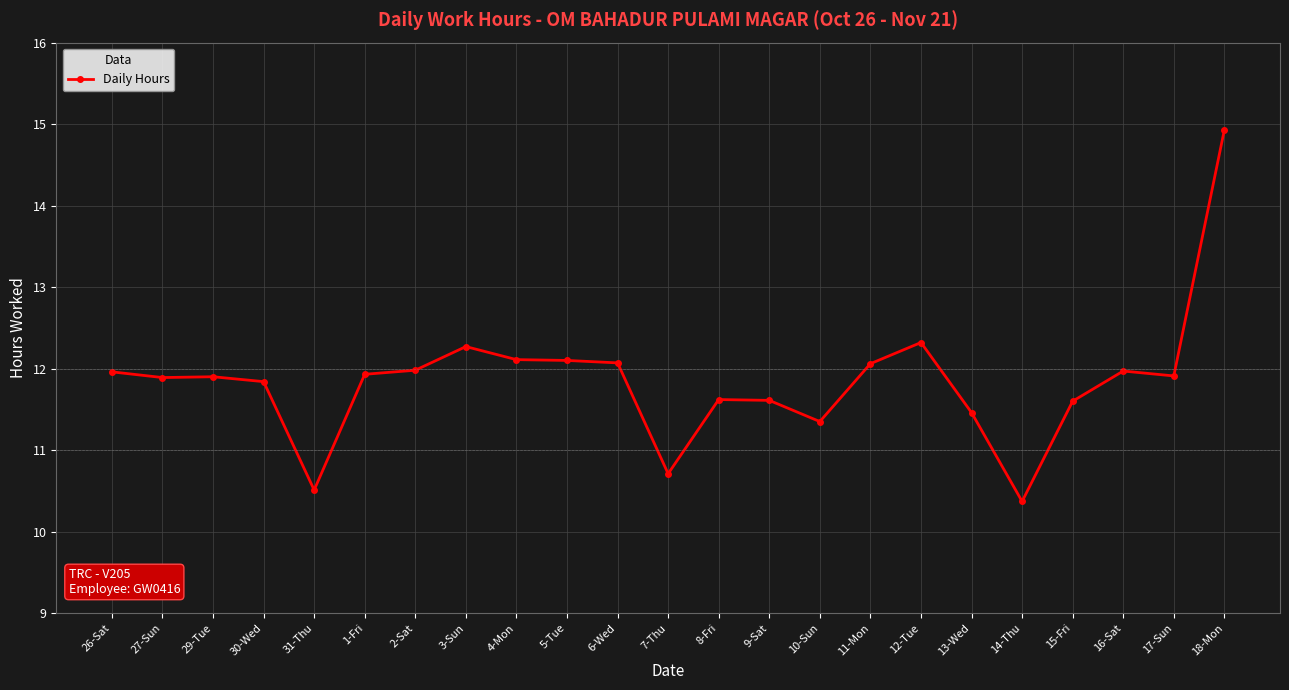

What is the average value?

11.8